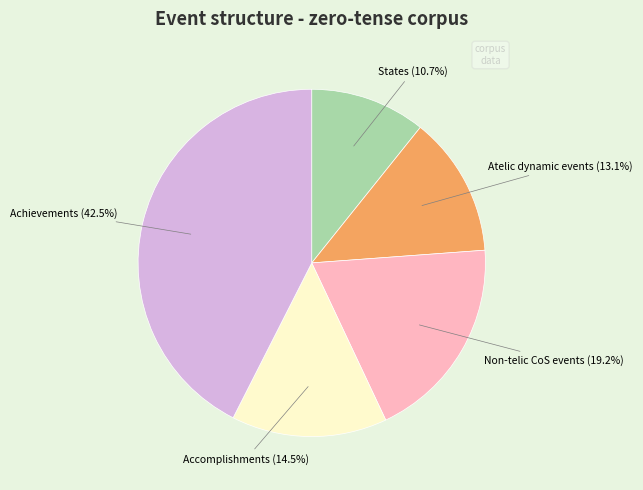

Is there any slice that represents more than half of the pie?

No